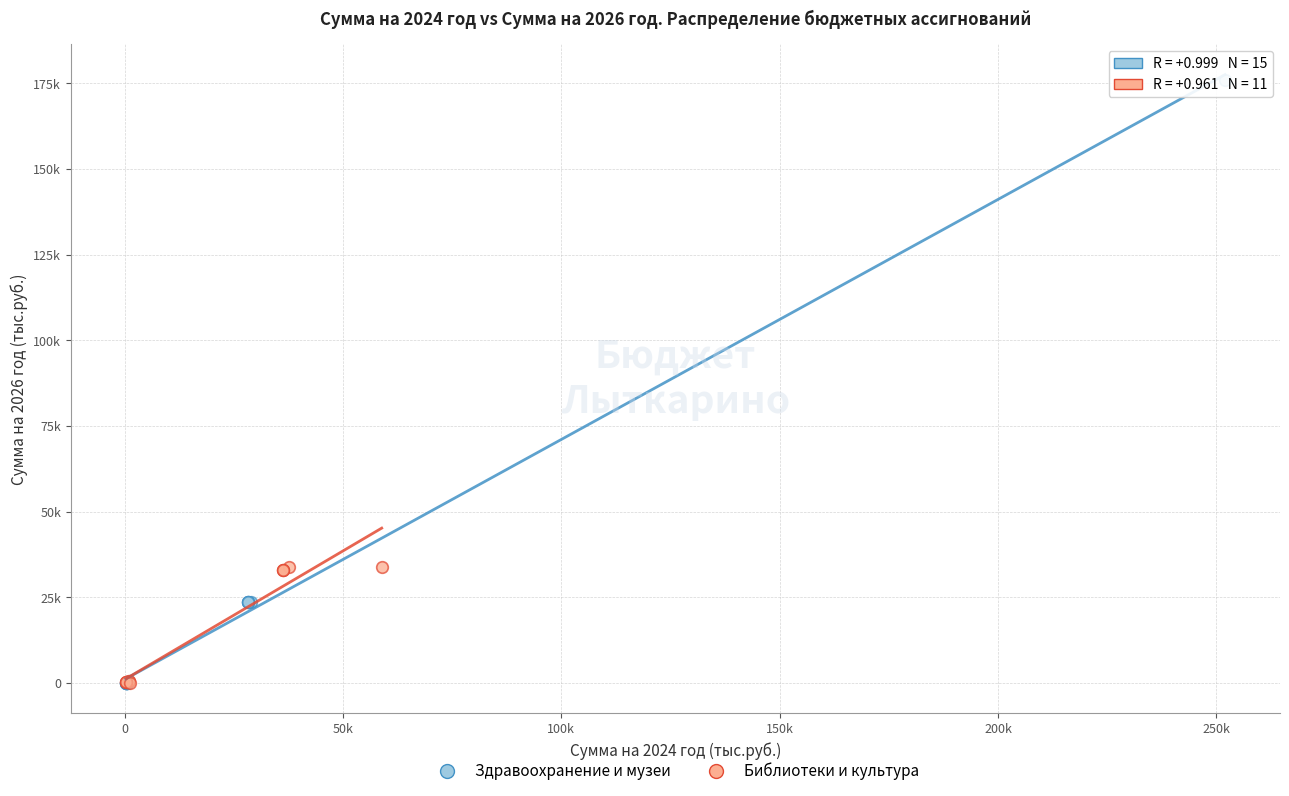

What are all the series names shown in the legend?

Здравоохранение и музеи, Библиотеки и культура